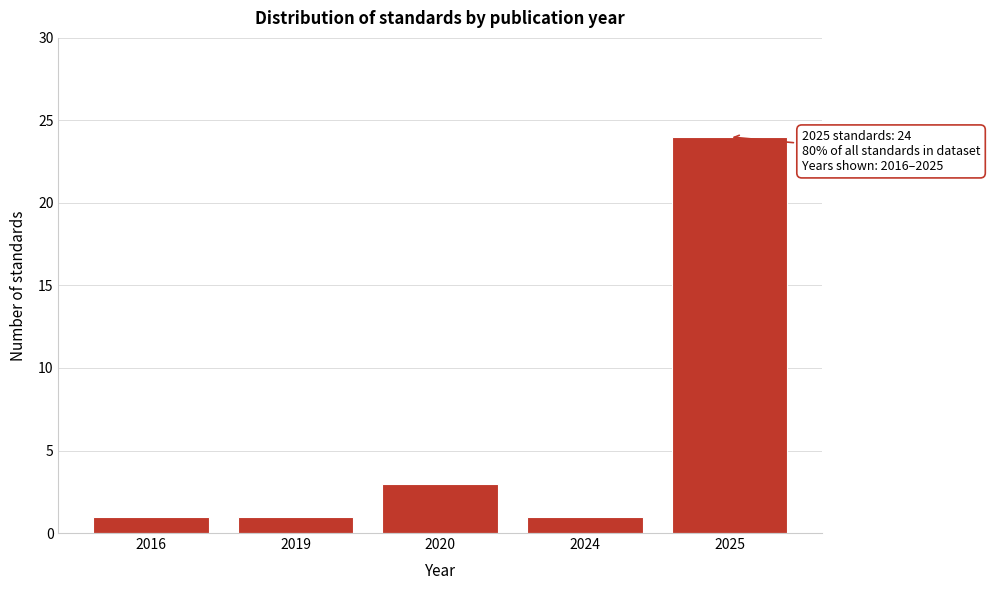

Reading left to right, what are all the values shown in this chart?

1	1	3	1	24